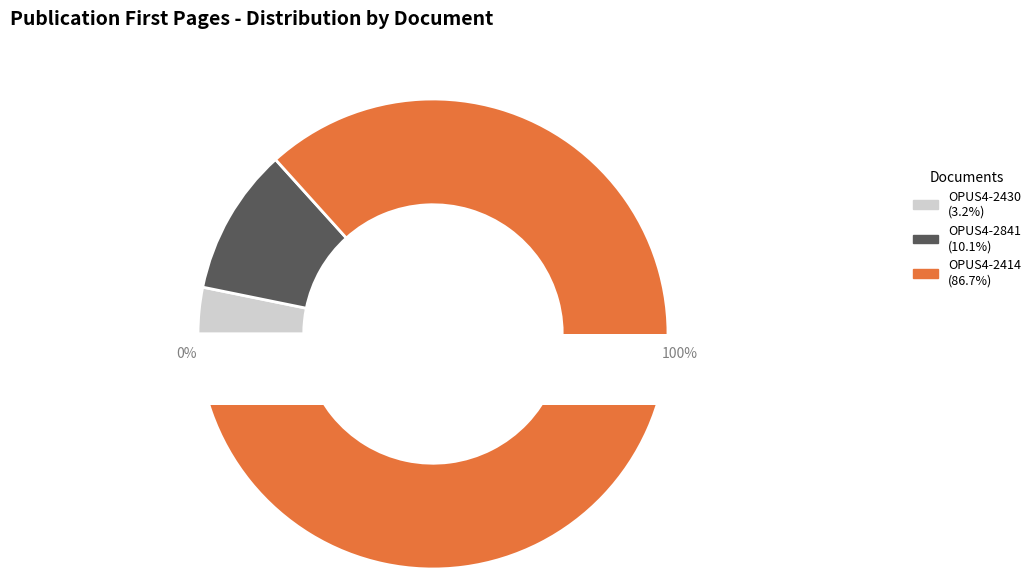

What percentage is the OPUS4-2430 slice, to the nearest percent?

3%